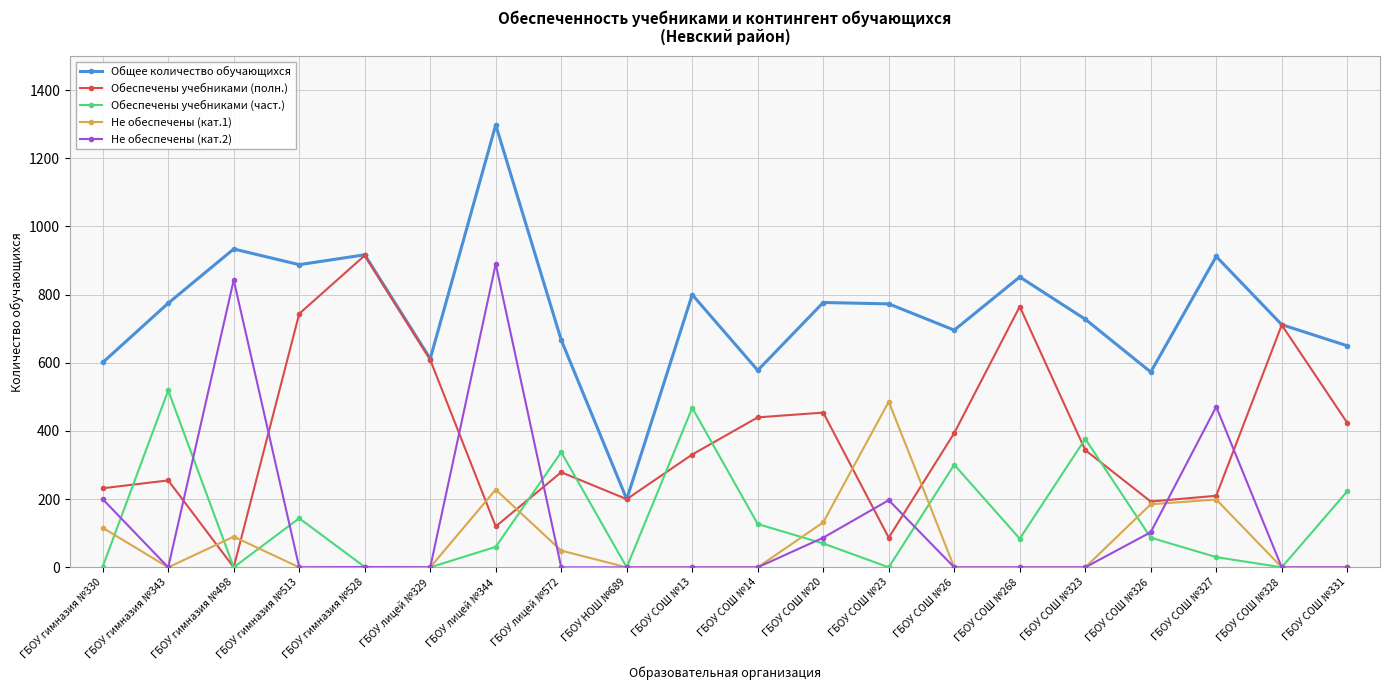

True or false: Не обеспечены (кат.2) has more than 0 points higher than both neighbors.

True